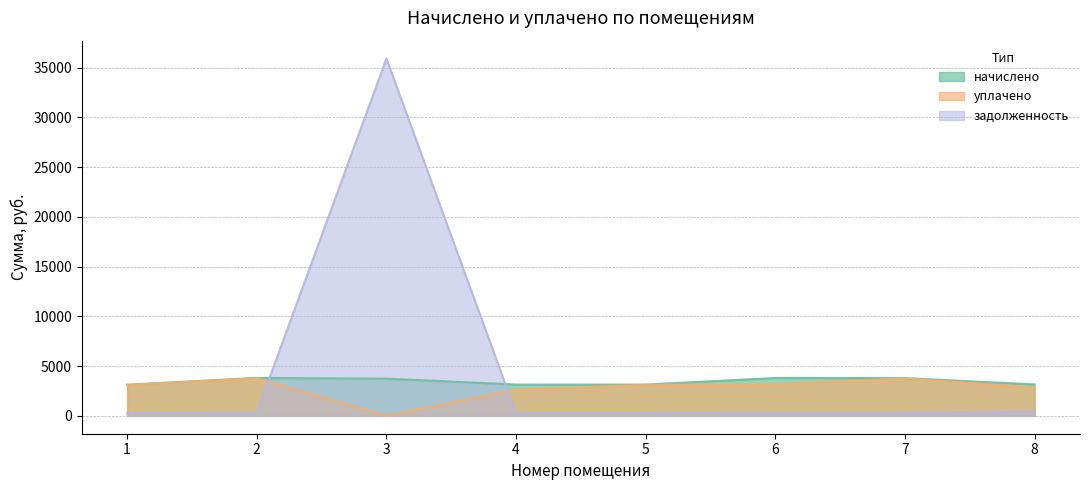

Where does the уплачено series first go above 3113?

2